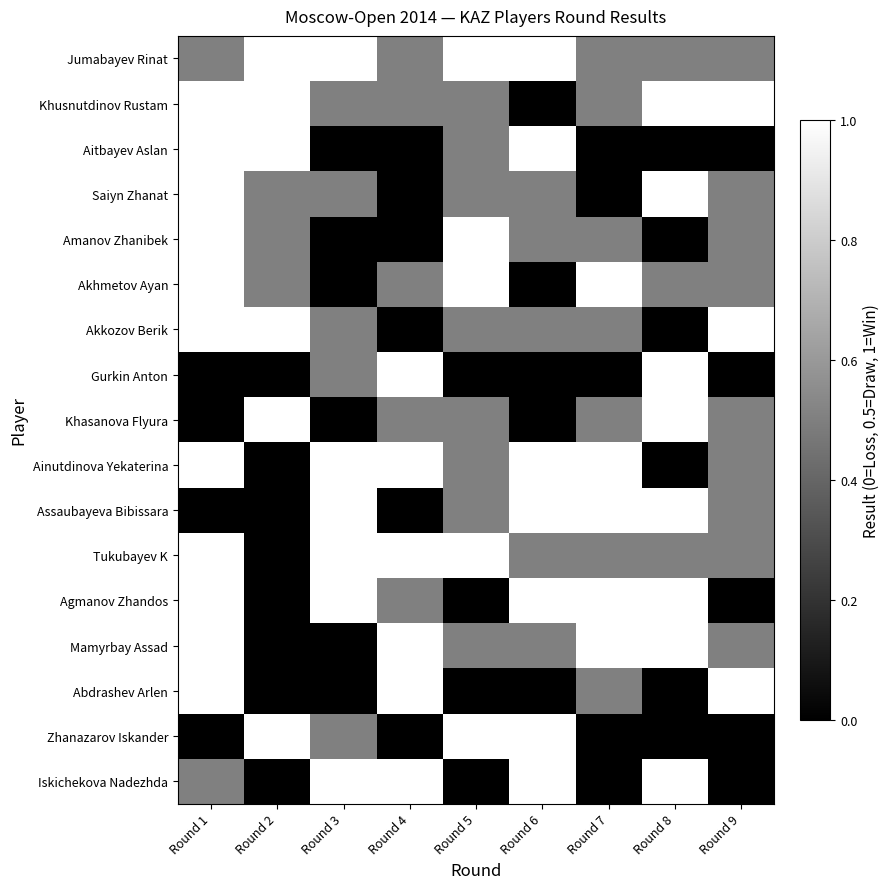

List the series in order of their peak value, highest first.

Jumabayev Rinat, Khusnutdinov Rustam, Aitbayev Aslan, Saiyn Zhanat, Amanov Zhanibek, Akhmetov Ayan, Akkozov Berik, Gurkin Anton, Khasanova Flyura, Ainutdinova Yekaterina, Assaubayeva Bibissara, Tukubayev K, Agmanov Zhandos, Mamyrbay Assad, Abdrashev Arlen, Zhanazarov Iskander, Iskichekova Nadezhda